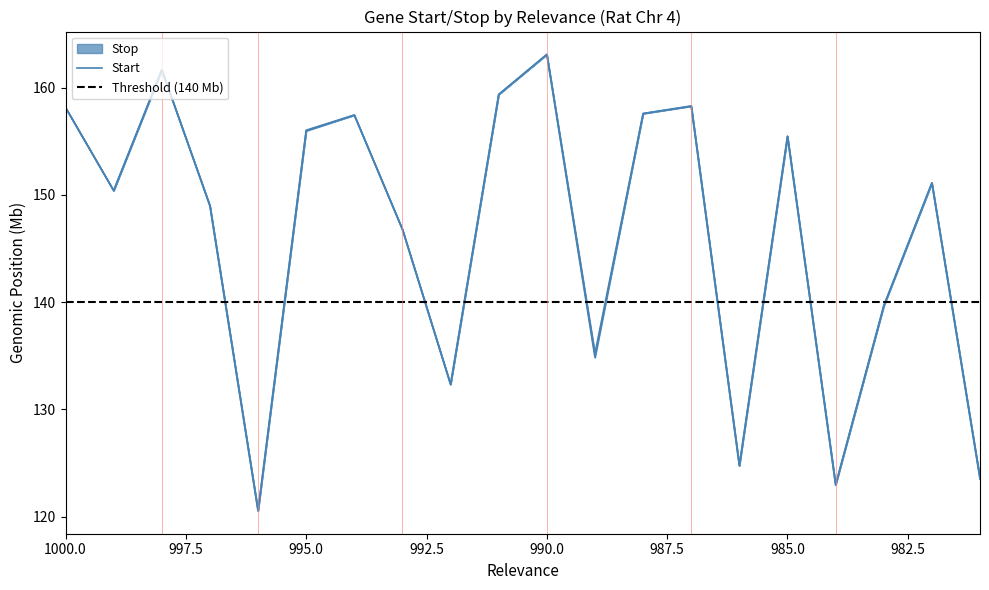

At which label does Stop first exceed 151?

1000